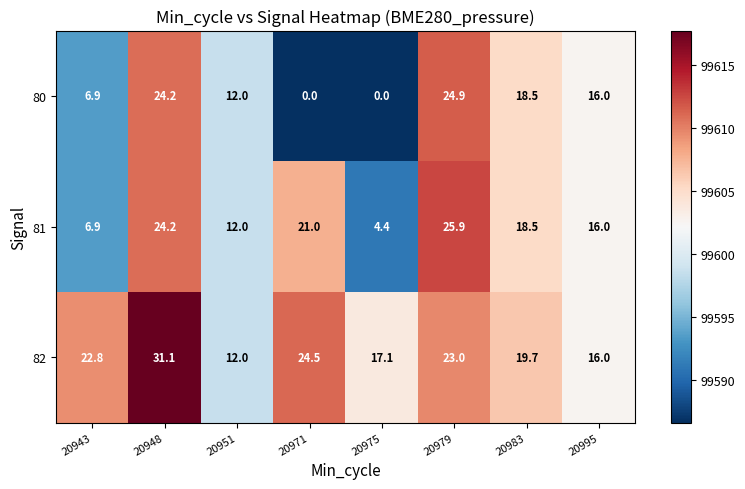

Read the 82 value at 20979.

23.0